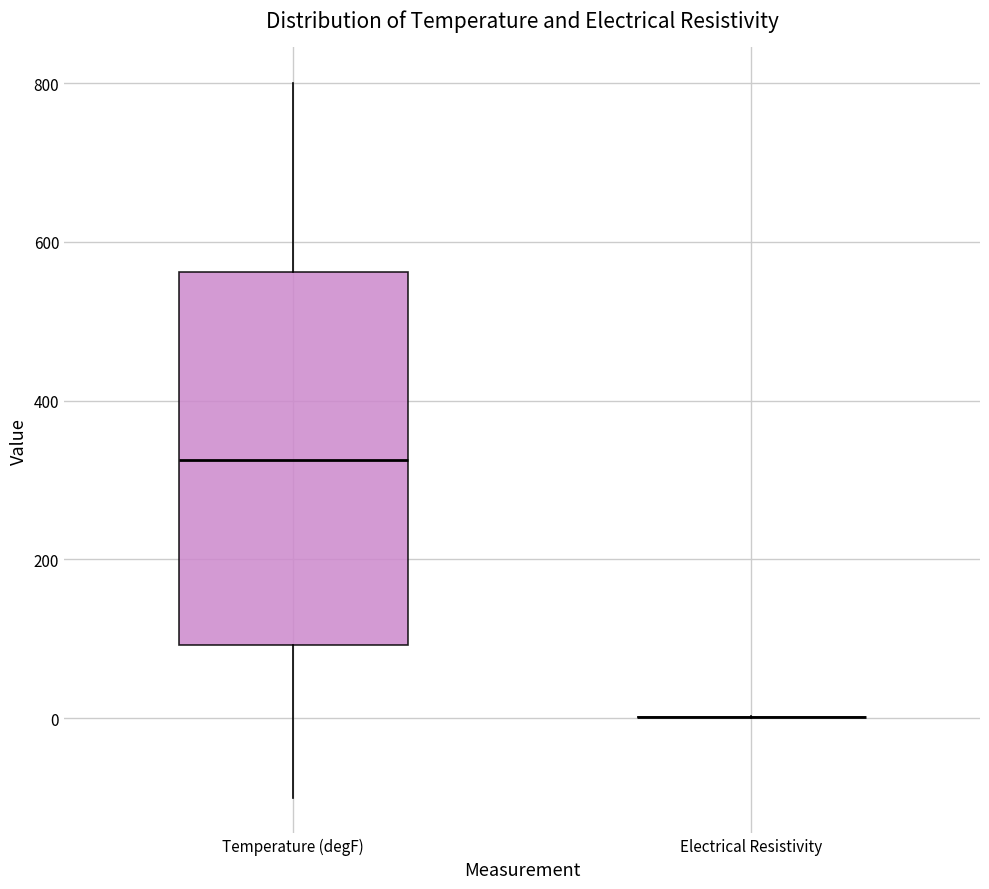

Reading left to right, read every box against the y-axis: the position of its median line, the range the box covers, and the ends of its whiskers. The values are not printed on the chart, so give them approximately, as read against the axis.

Temperature (degF): median 320, box 100 to 560, whiskers -100 to 800
Electrical Resistivity: box collapsed to a line at 0, whiskers 0 to 0